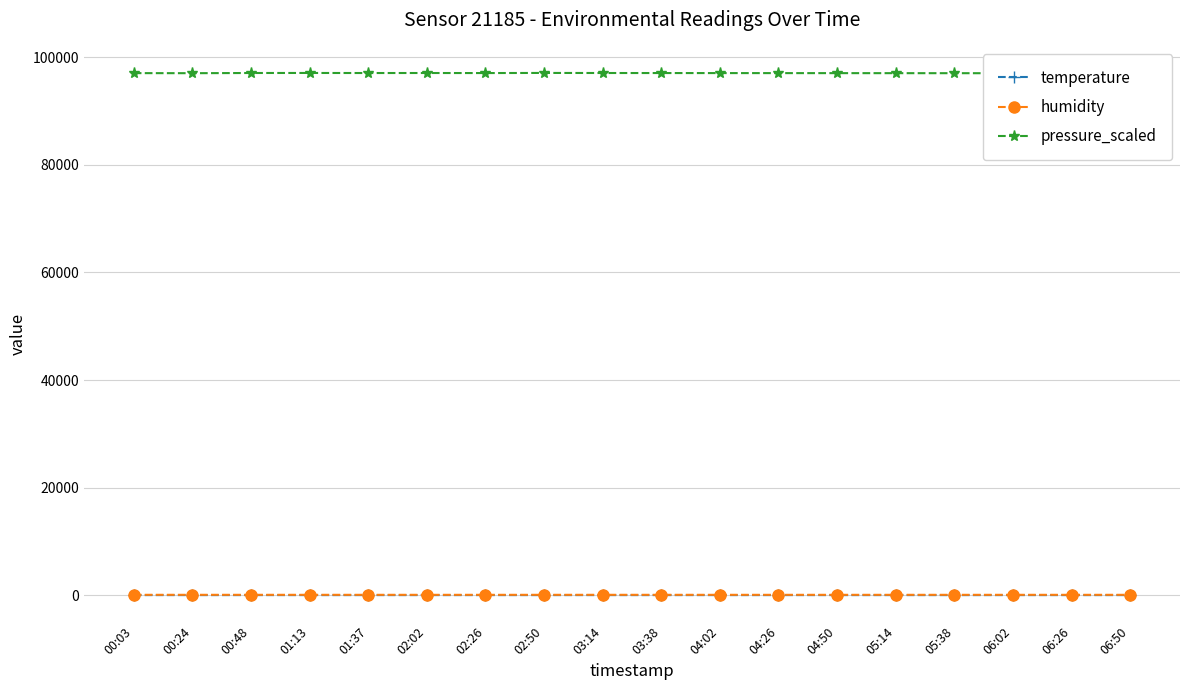

Which series has the largest total across all categories?

pressure_scaled